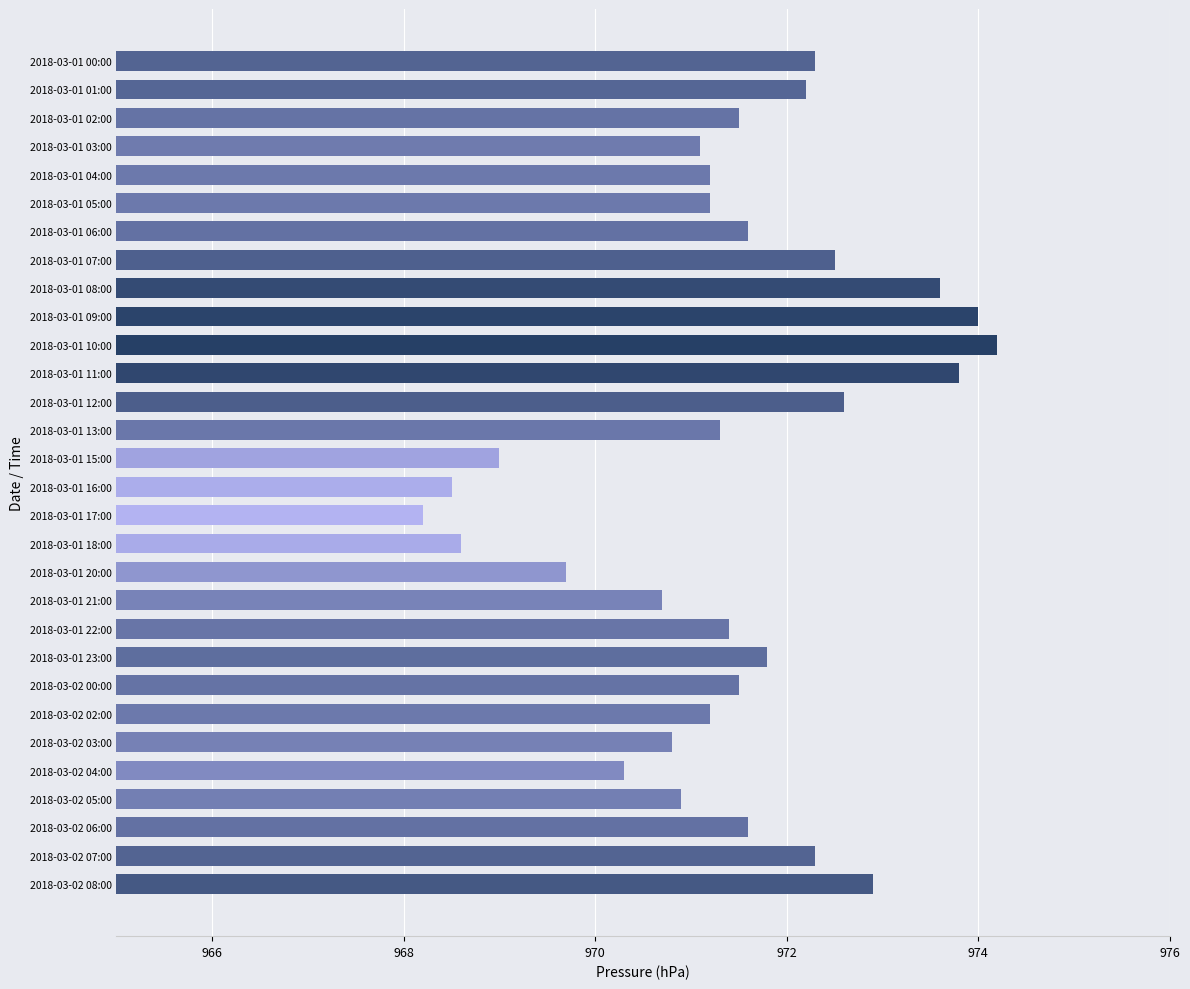

What is the minimum value shown in the chart?

968.2